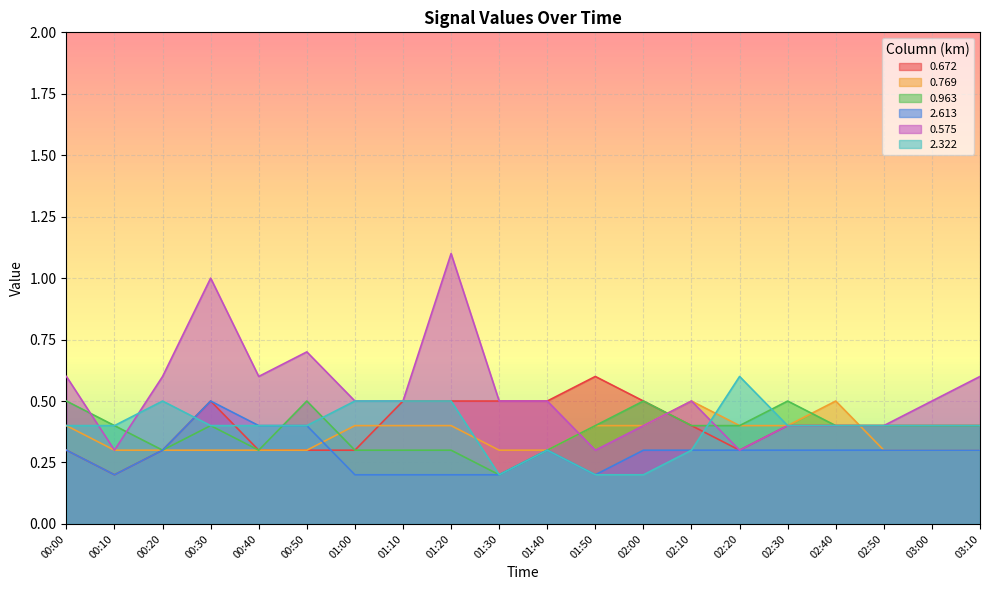

What is the difference between the highest and lowest values at 02:10?

0.2